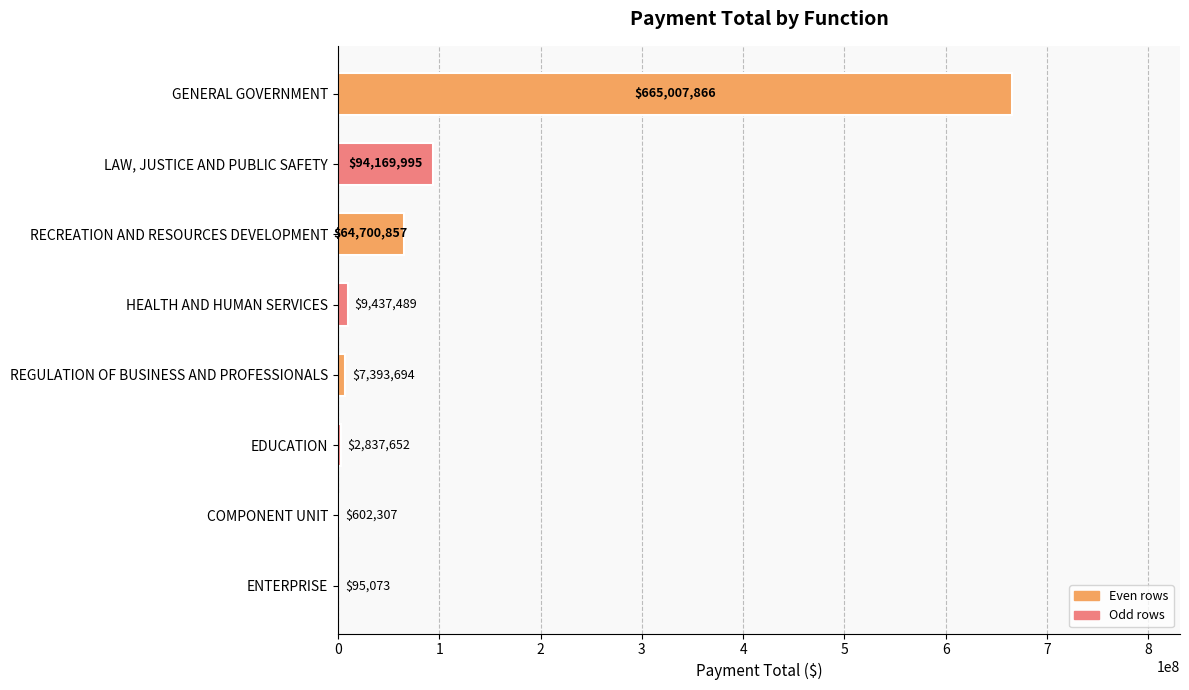

Is it true that the value at COMPONENT UNIT is 602306.9?

True